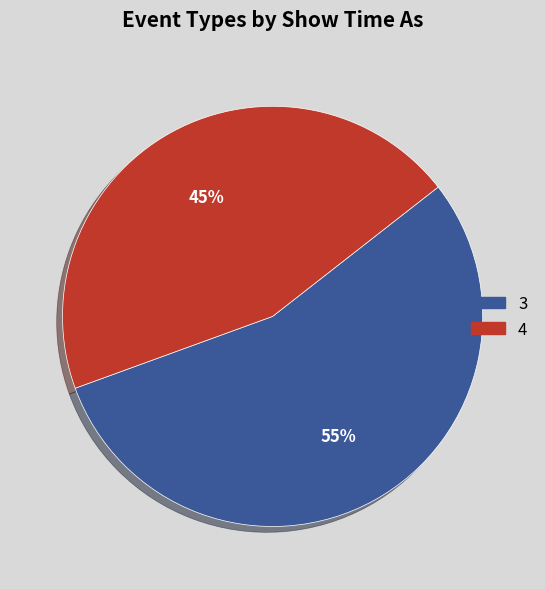

Is there a majority slice in this chart?

Yes